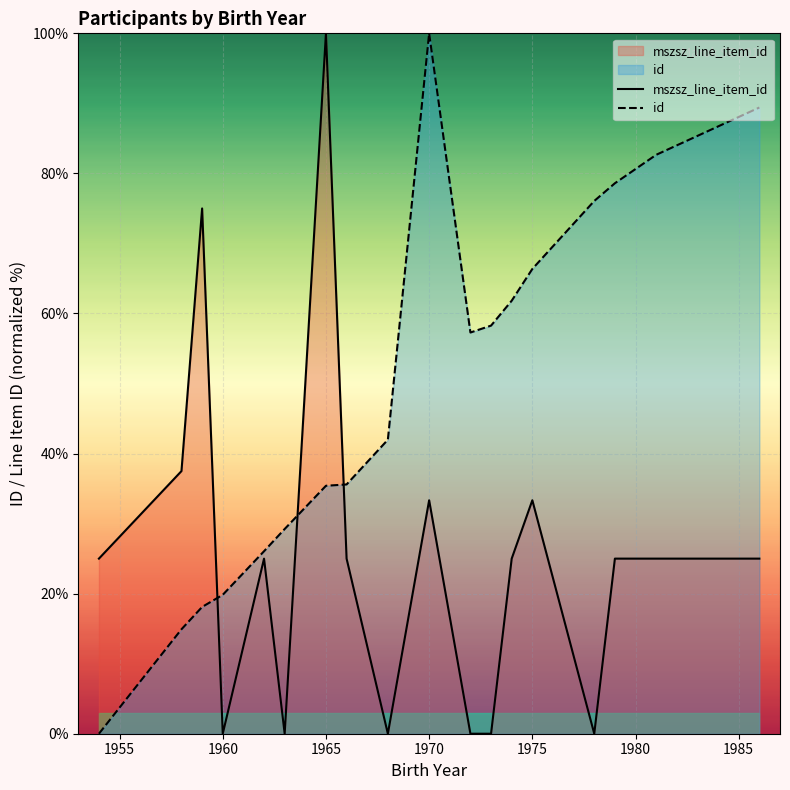

Is it true that id equals 19.8 at 1960?

True